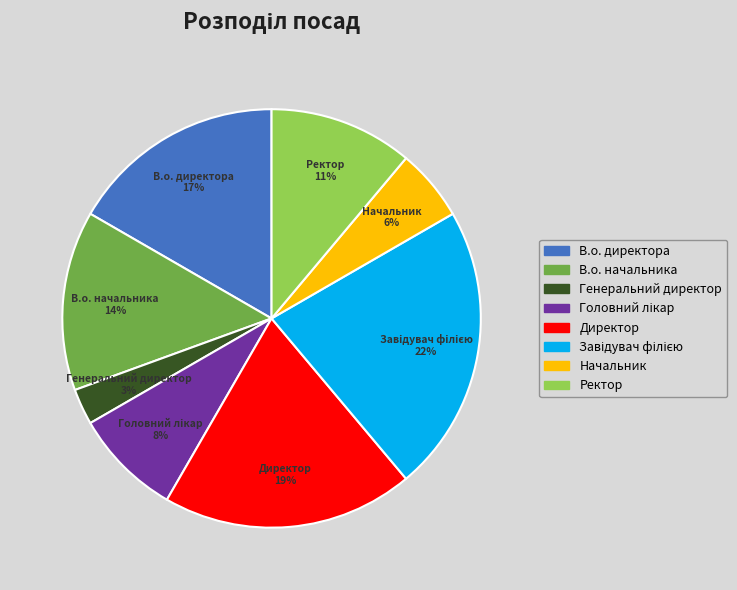

To the nearest percent, what portion does Директор represent?

19%